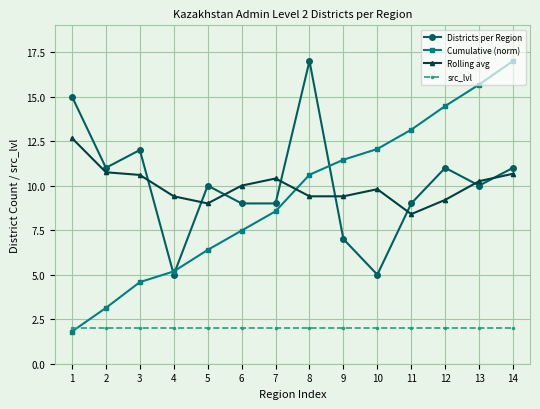

What is the value of the Rolling avg point at the 5th from the left?

9.0